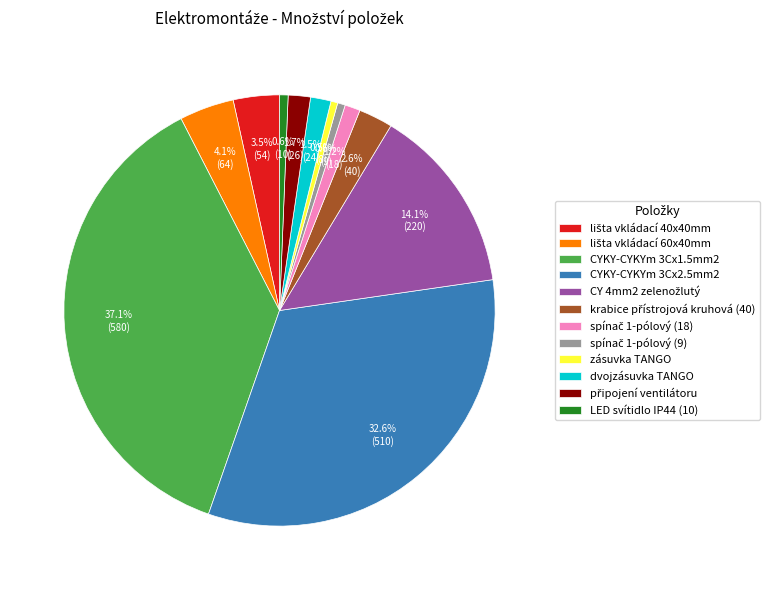

What is the largest slice in the pie chart?

CYKY-CYKYm 3Cx1.5mm2